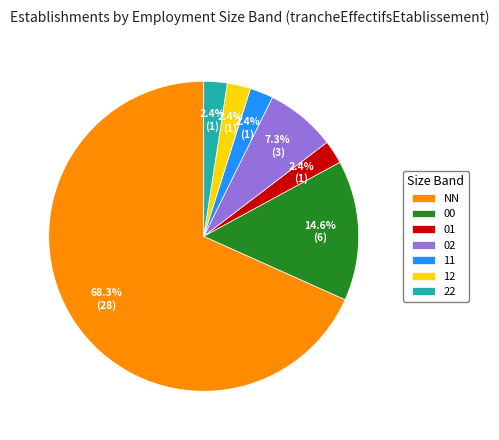

Which slice is the largest?

NN